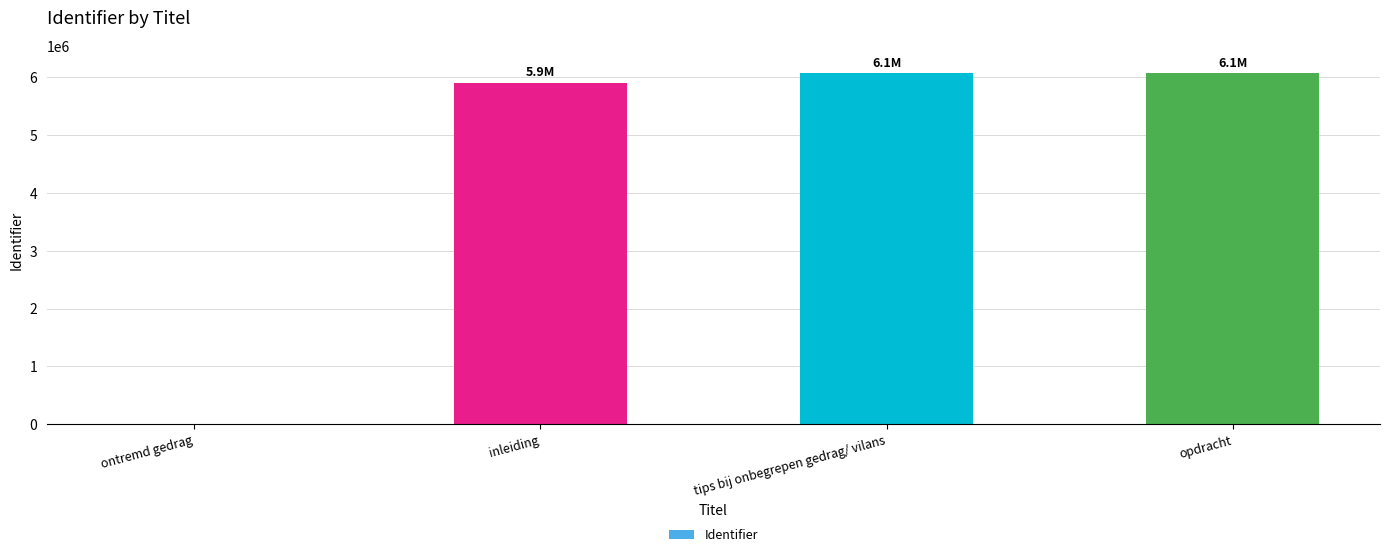

What is the greatest value displayed?

6072188